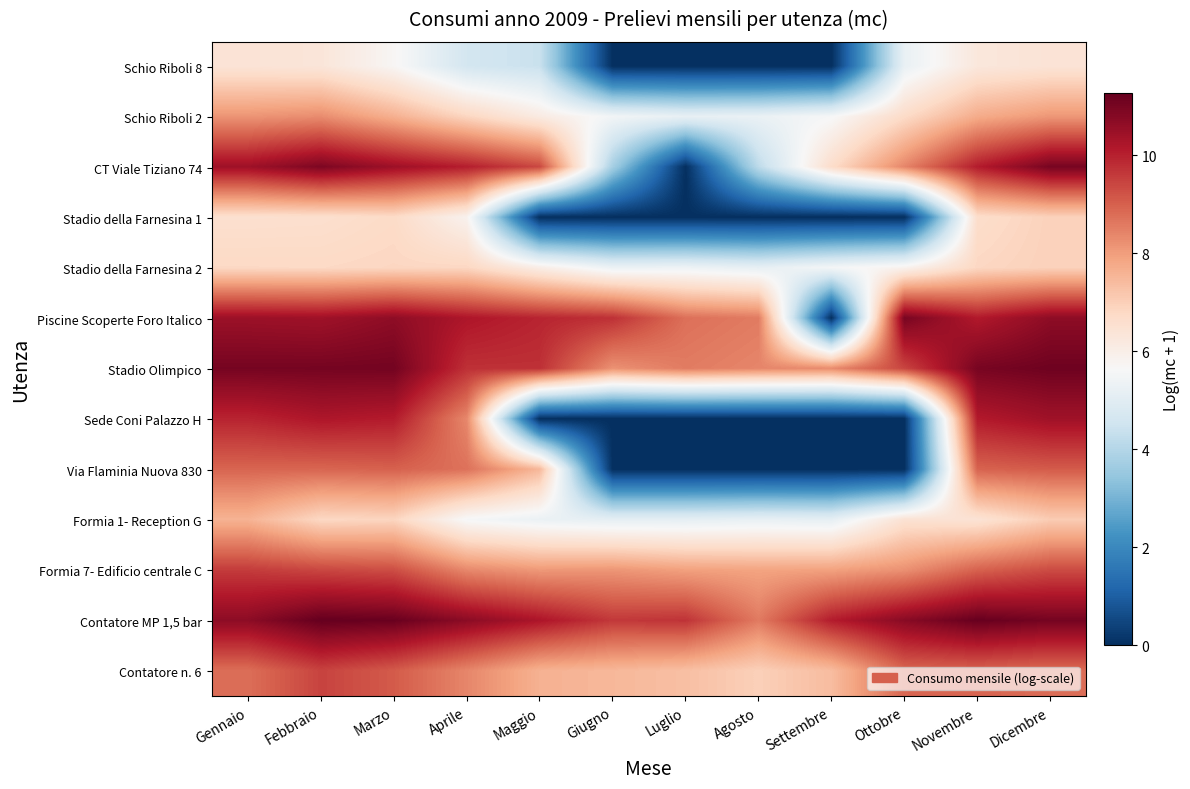

What is the spread (max minus min) of values at Ottobre?

11.0